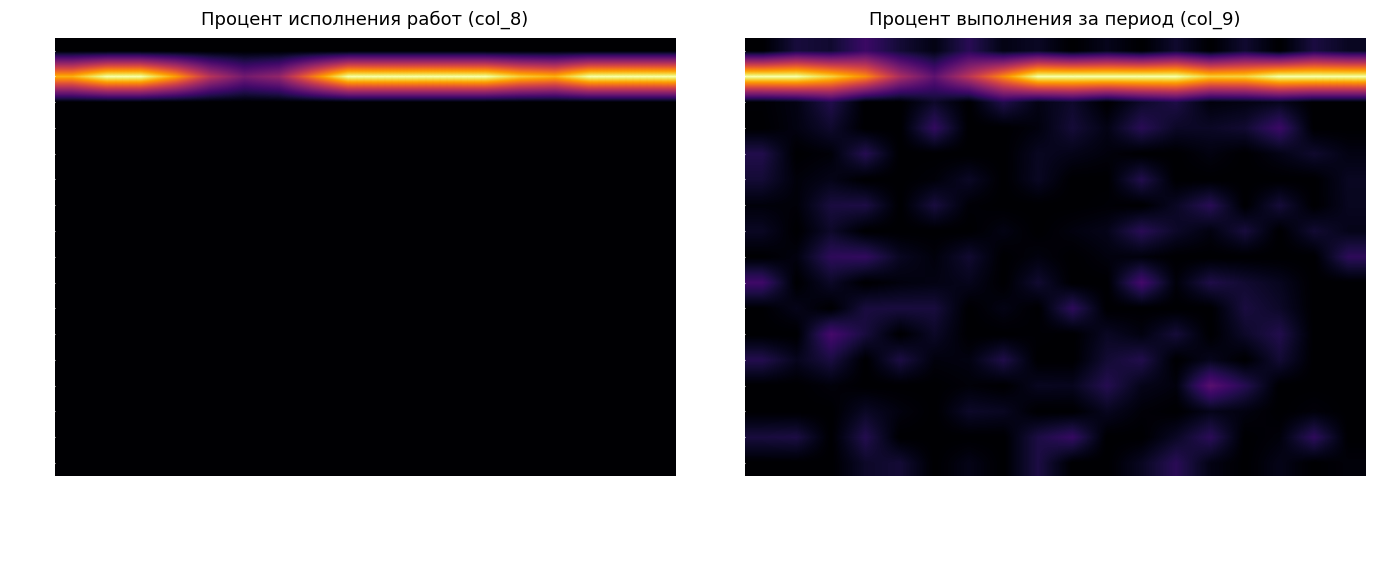

What is the difference between the highest and lowest values at Организационный этап?

88.2